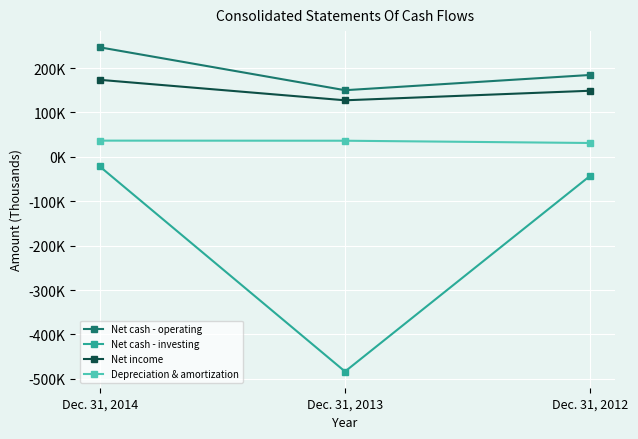

Which series has the widest spread of values?

Net cash - investing